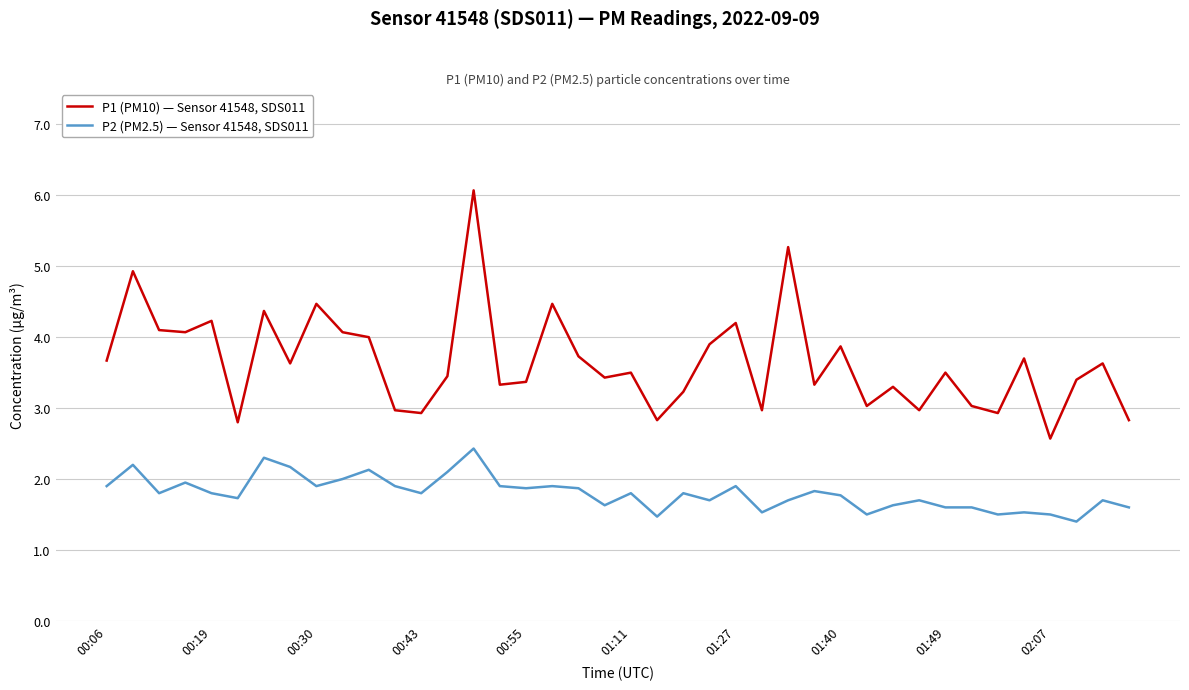

Which series has the largest total across all categories?

P1 (PM10) — Sensor 41548, SDS011